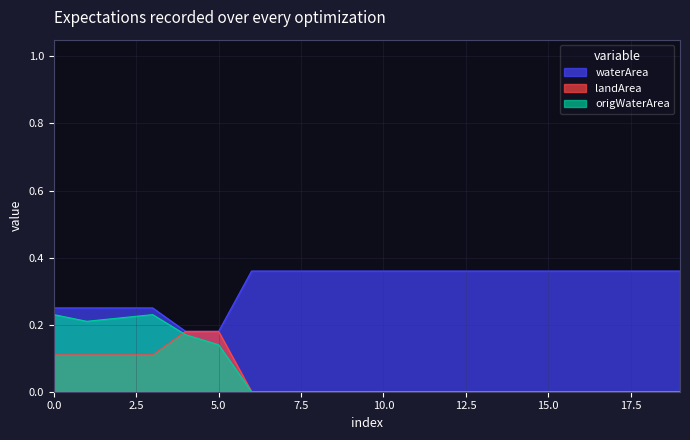

How many lines are shown in the chart?

3